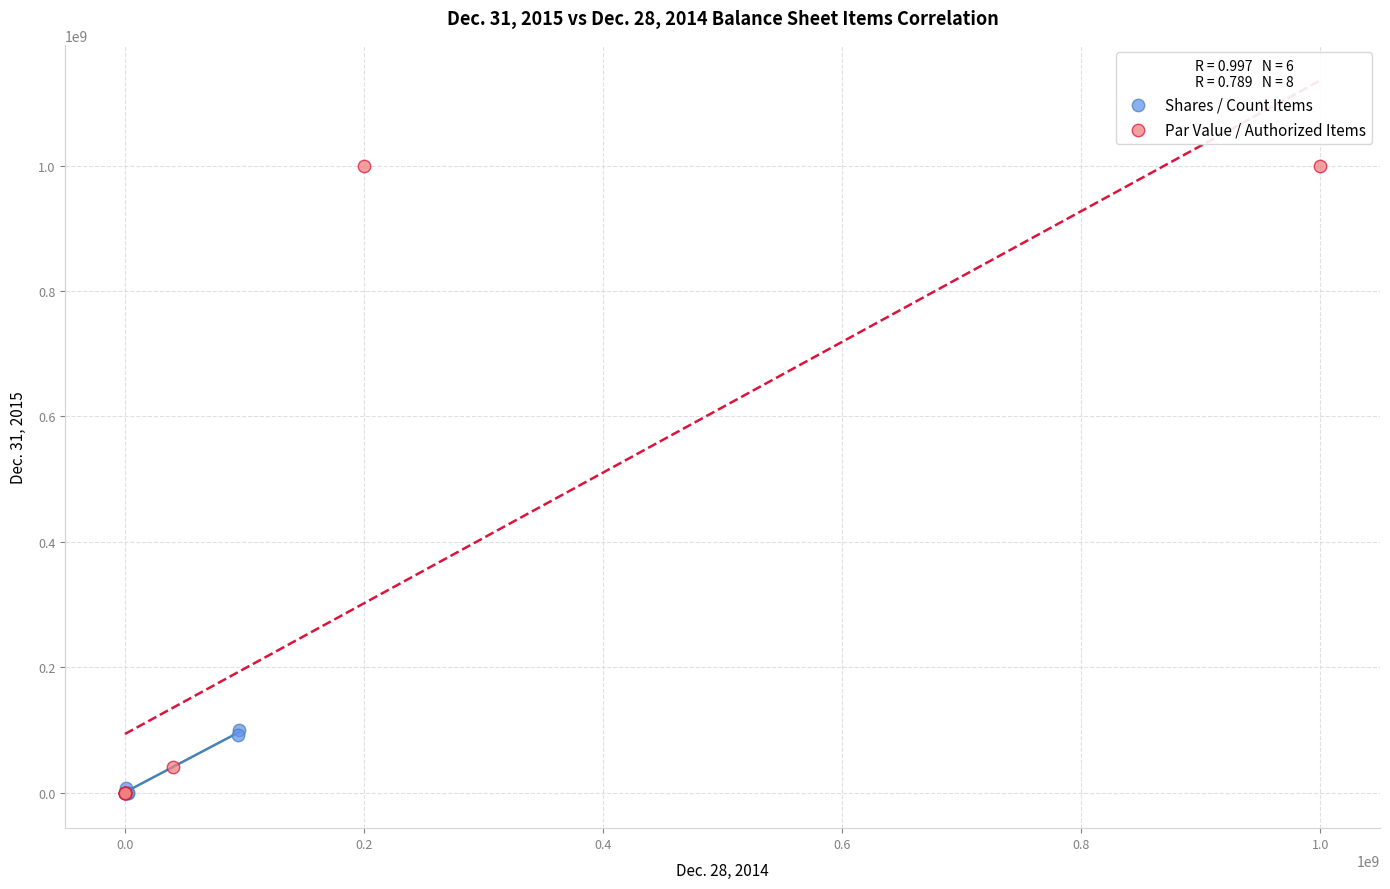

Which series reaches the maximum Y coordinate?

Par Value / Authorized Items